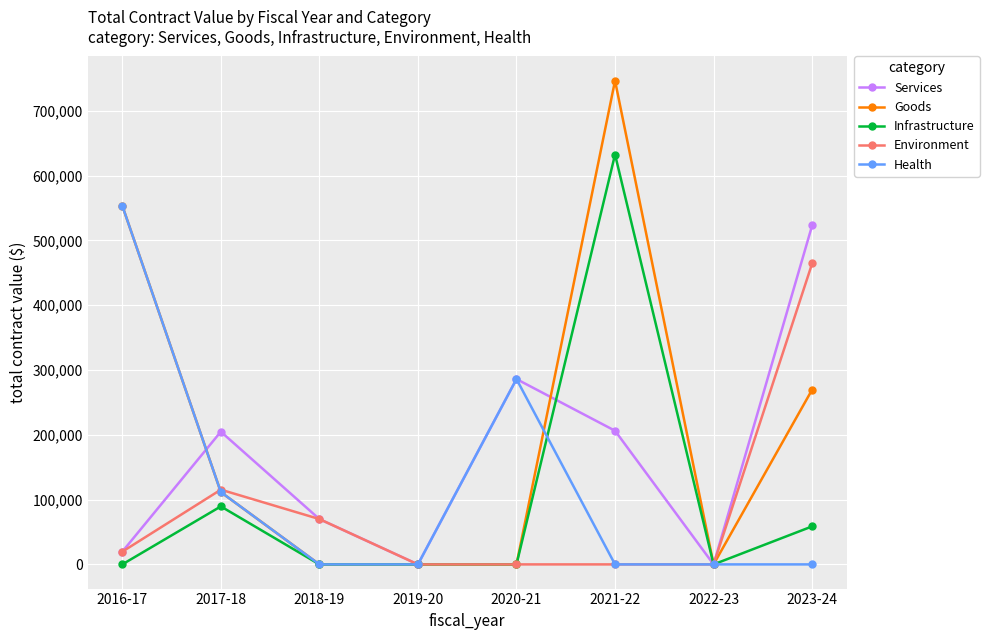

Which series has the largest total across all categories?

Goods